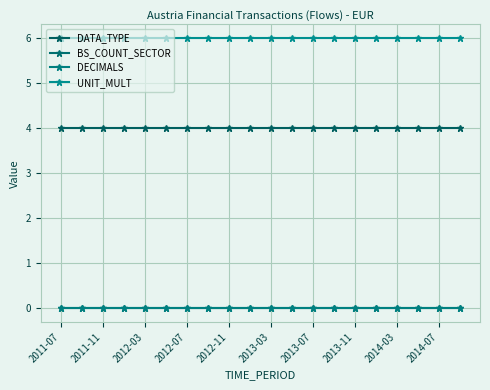

Does the chart have visible grid lines?

Yes